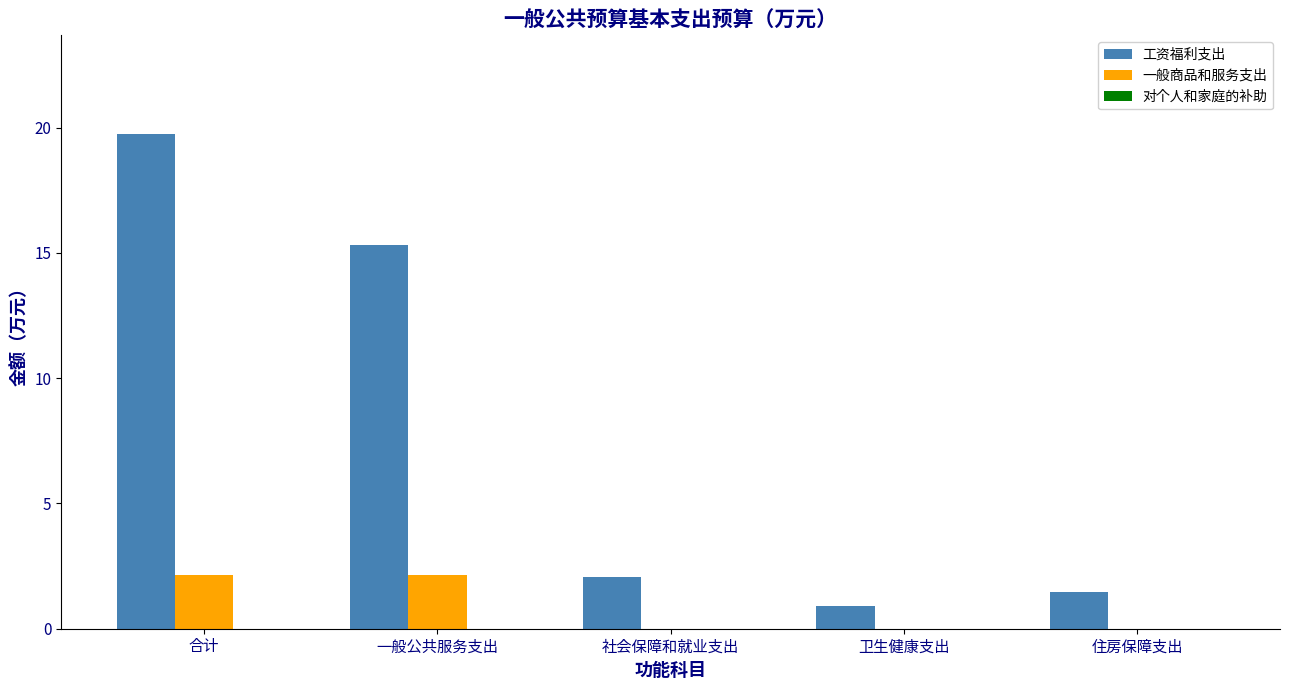

Are the bars grouped side by side (vs. stacked)?

Yes